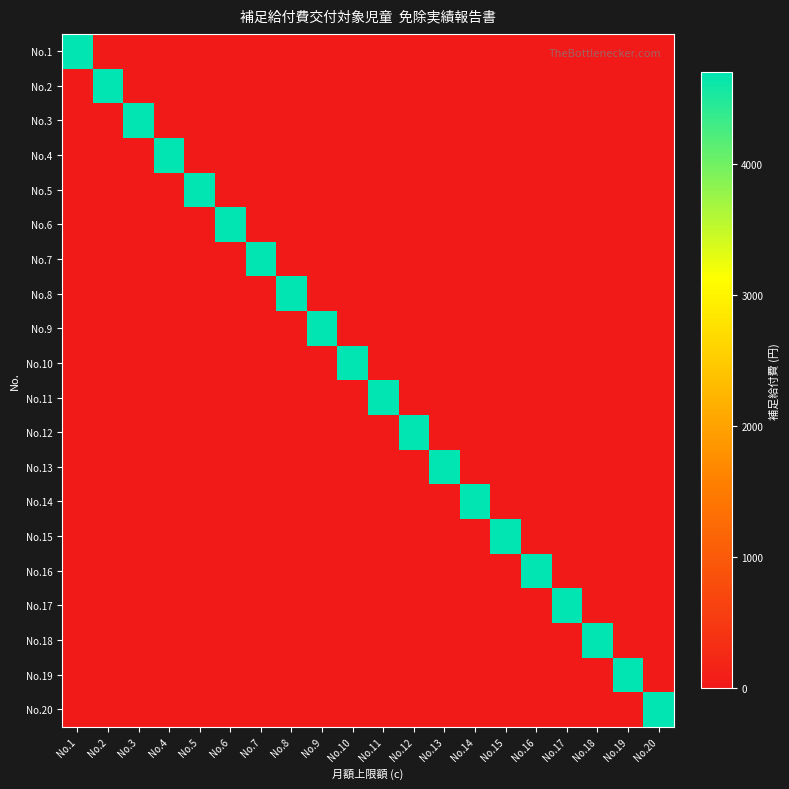

Which series has the largest total across all categories?

No.1